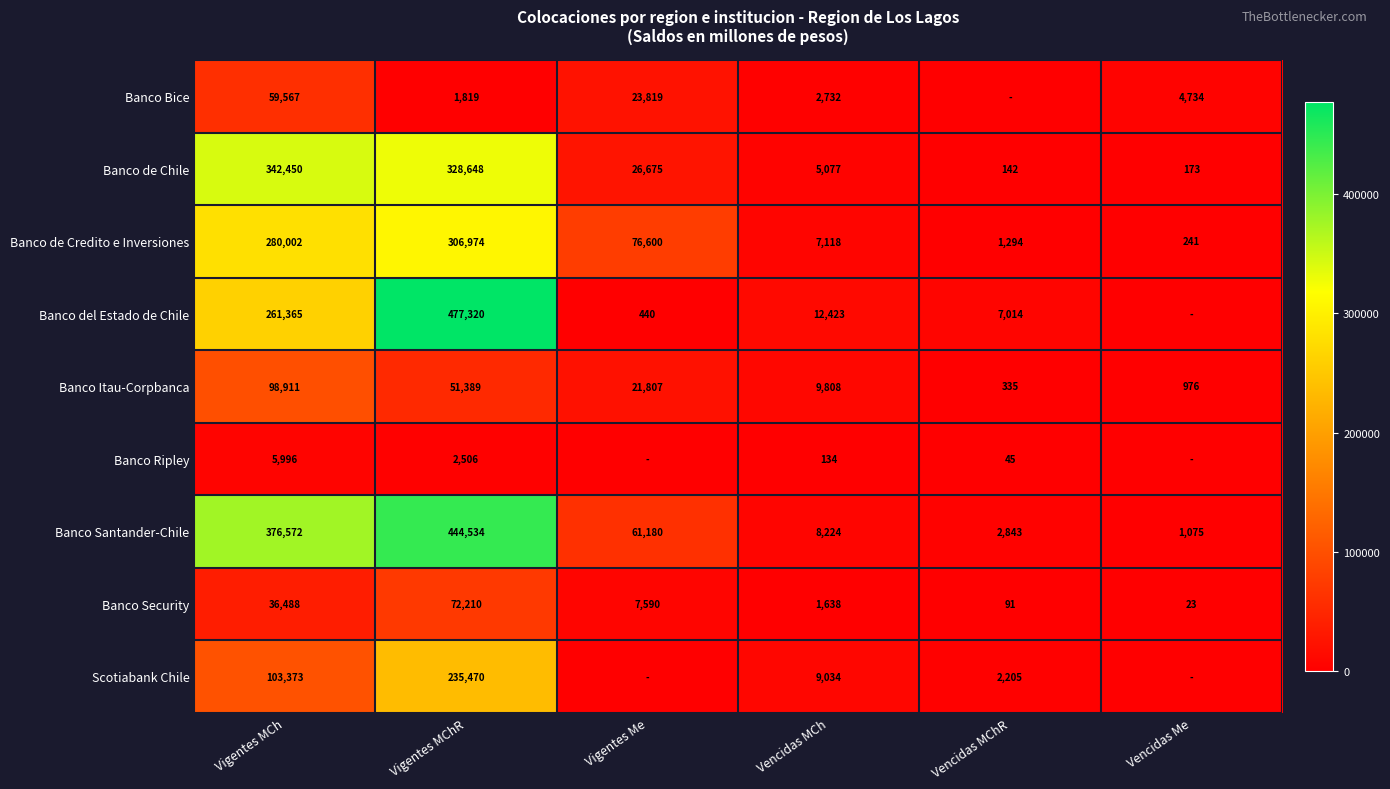

Between Vigentes MCh and Vigentes MChR, which series saw the biggest shift?

Banco del Estado de Chile